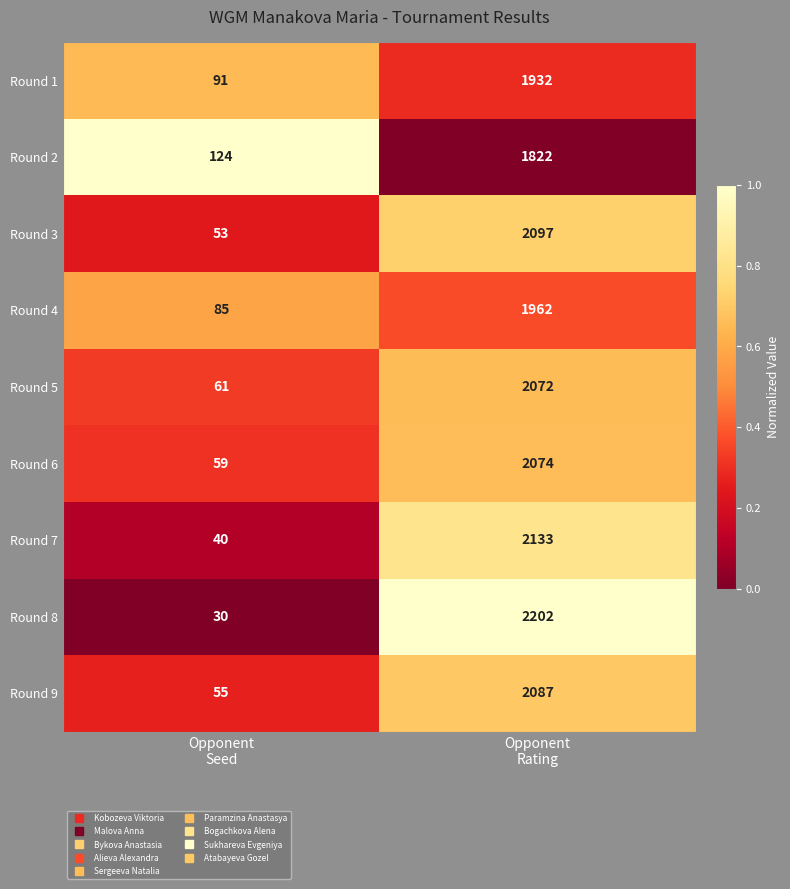

What is the average value of the Round 3 series?

1075